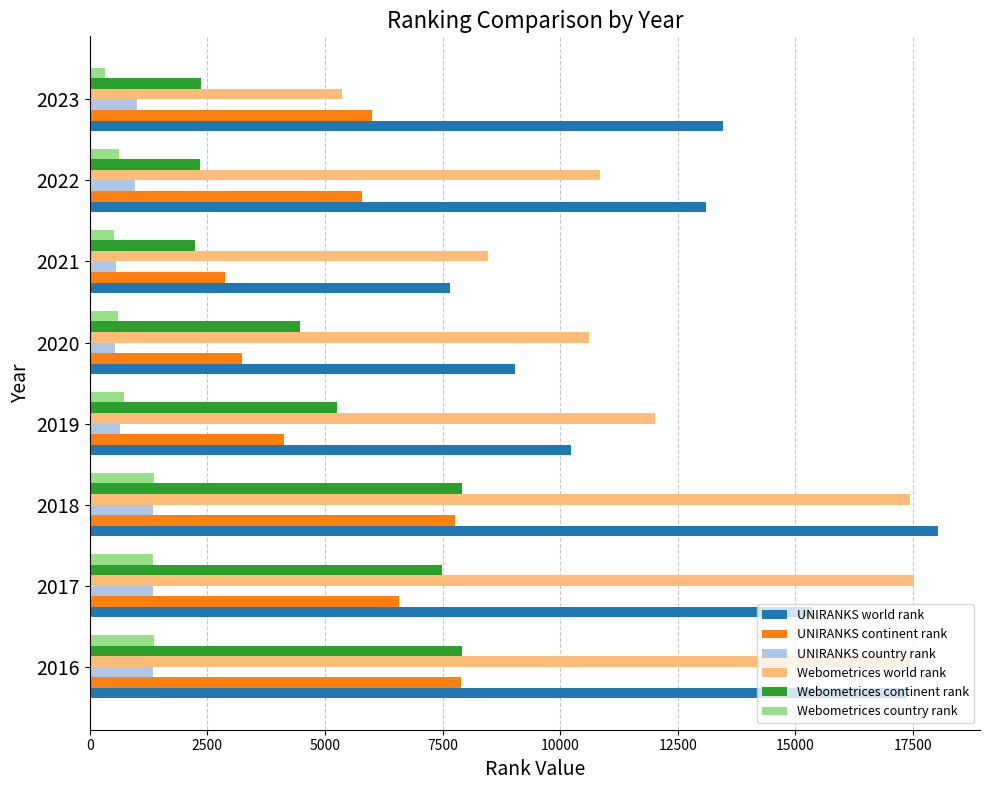

What is the difference between the second highest and minimum values in the Webometrices country rank series?

1047